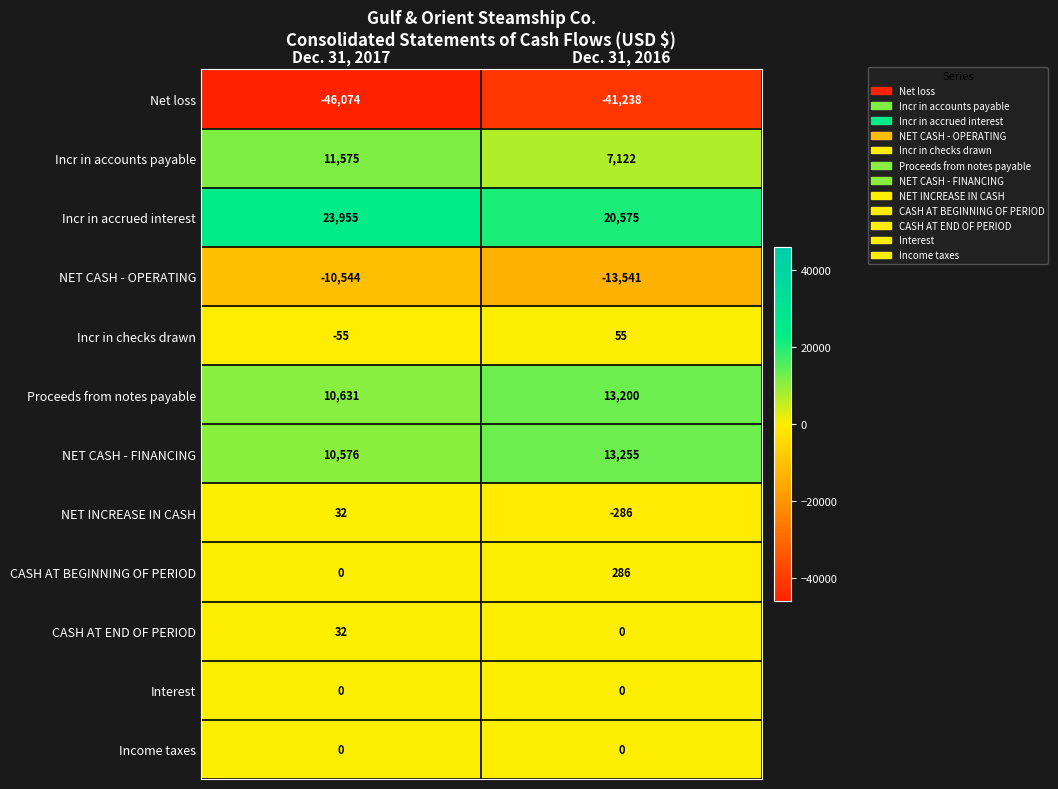

What is the sum of all Incr in accrued interest values?

44530